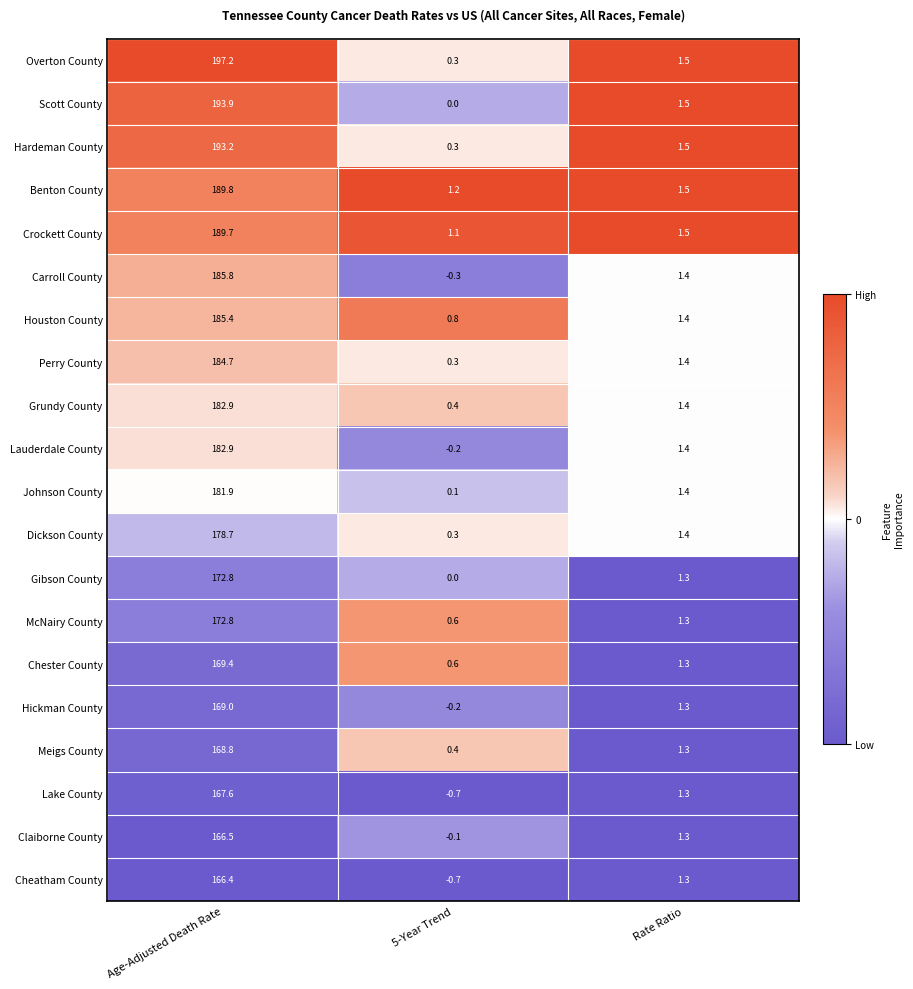

What is the spread (max minus min) of values at Rate Ratio?

0.2